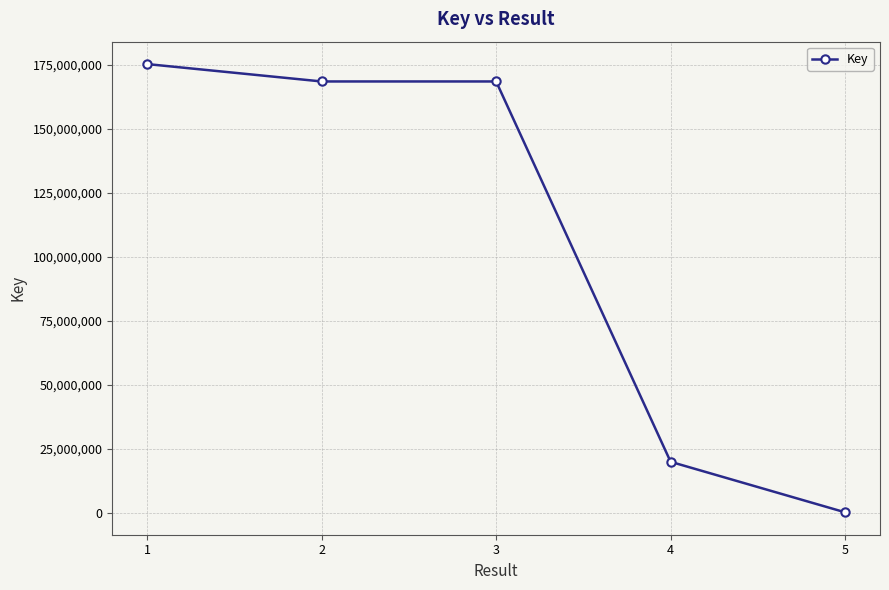

Is it true that the value at 2 is 168399385?

True